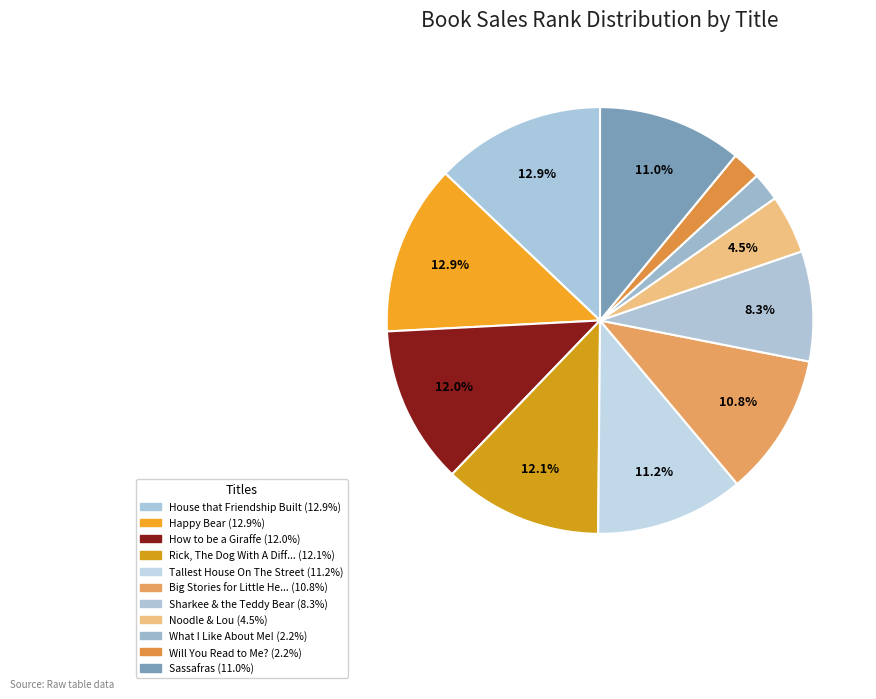

How many slices are in this pie chart?

11